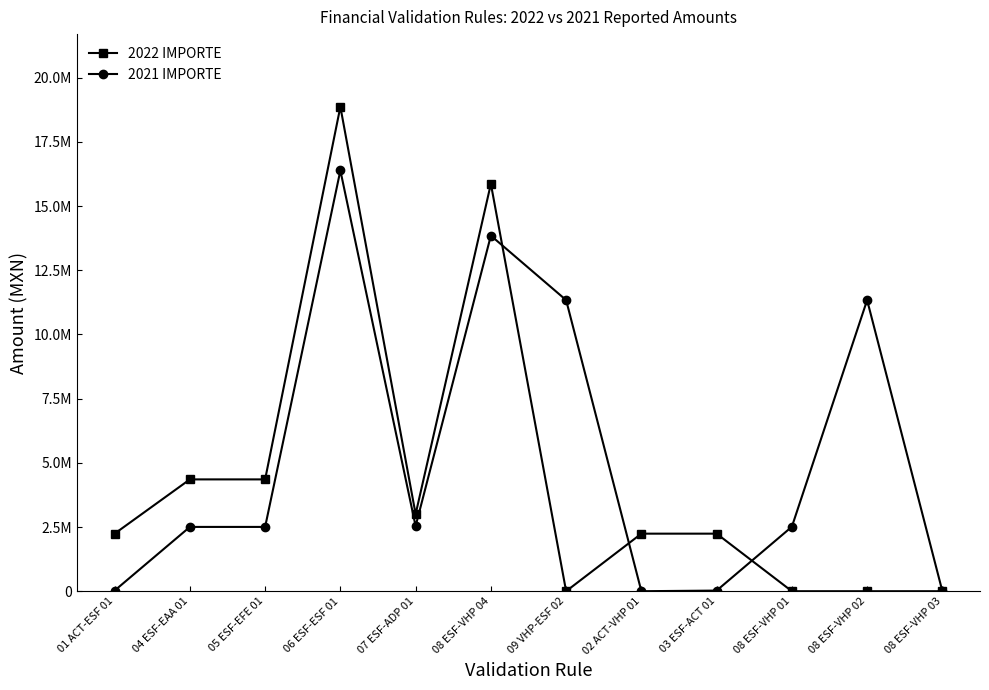

Is it true that 2022 IMPORTE equals -8001733.8 at 09 VHP-ESF 02?

False